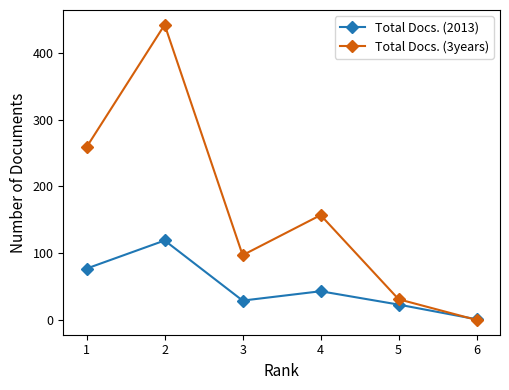

Which label corresponds to the smallest value in the chart?

6